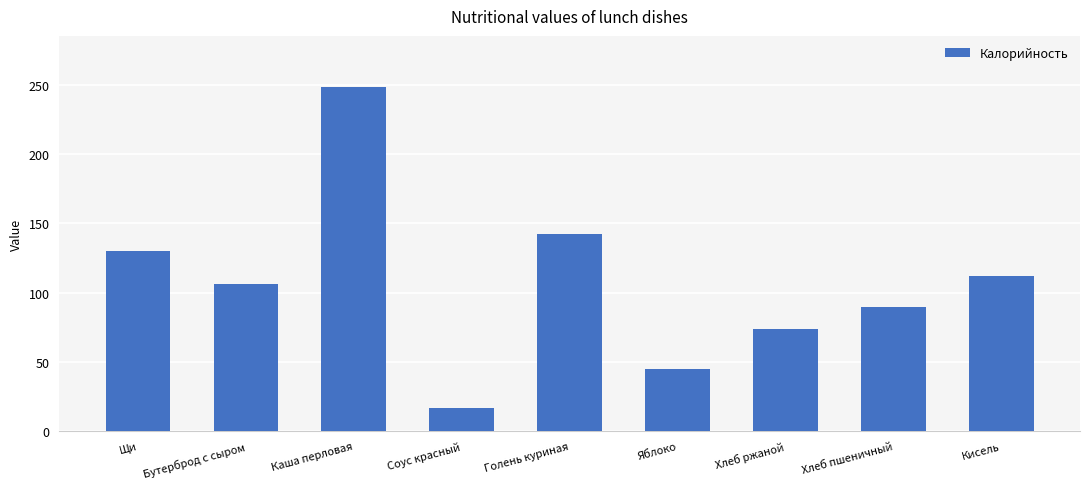

What is the change in value from Бутерброд с сыром to Соус красный?

-89